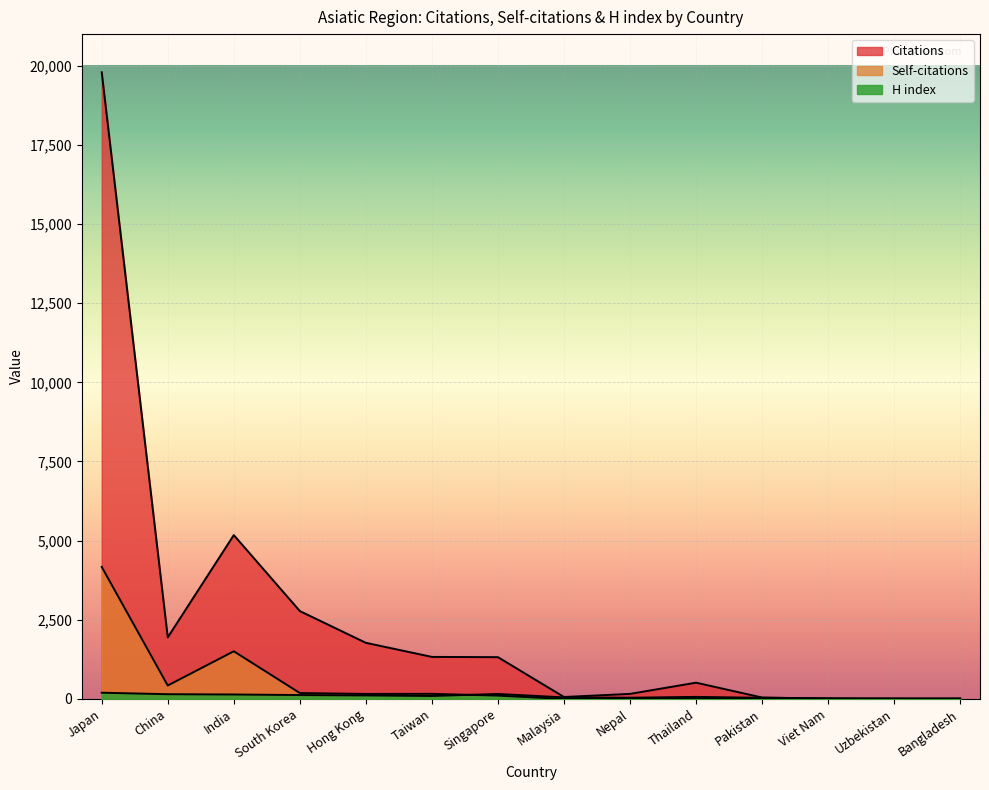

Rank the categories by Citations value from highest to lowest.

Japan, India, South Korea, China, Hong Kong, Taiwan, Singapore, Thailand, Nepal, Malaysia, Pakistan, Uzbekistan, Viet Nam, Bangladesh